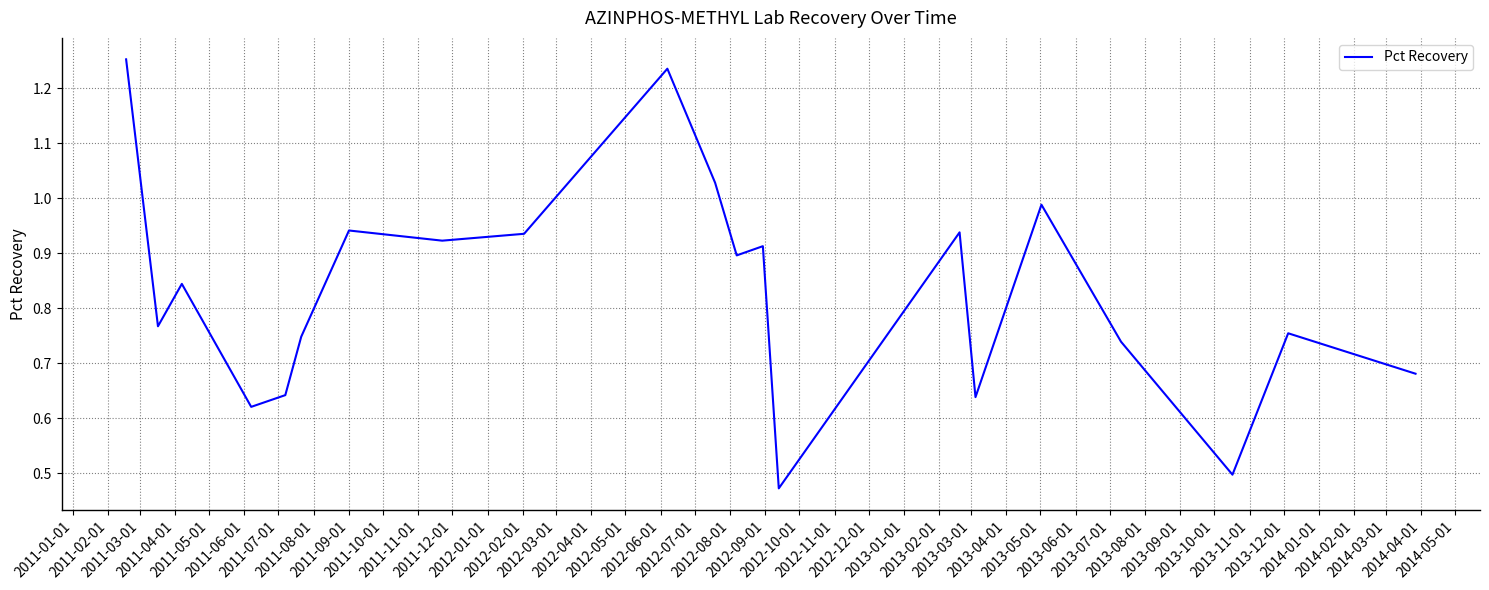

Is this an area chart (filled region under the line)?

No